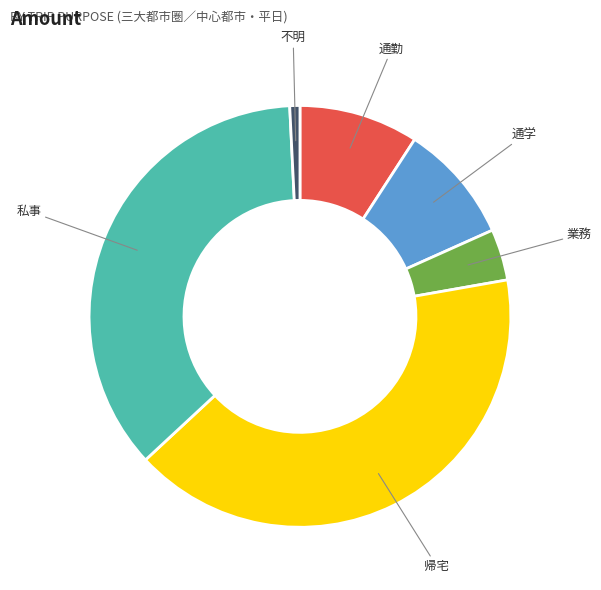

The 通勤 slice represents 1% of the pie. True or false?

False